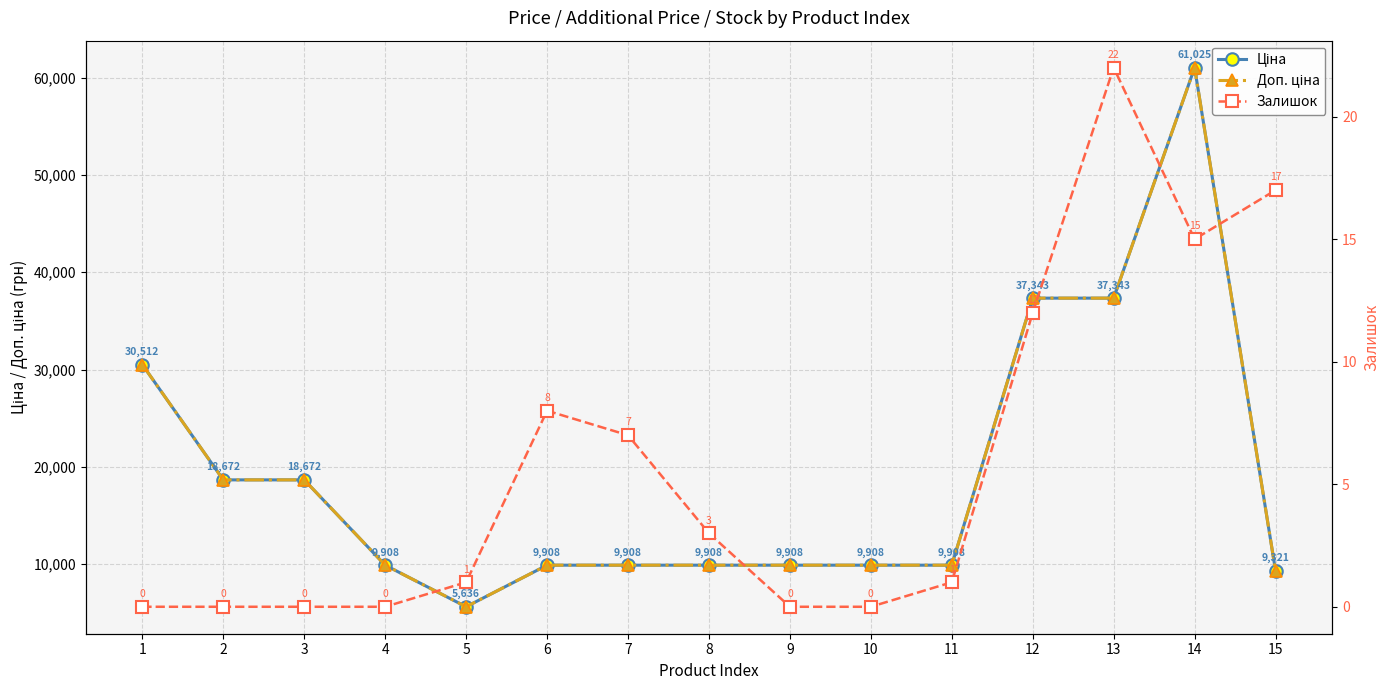

Where is Ціна nearest to the value 33330?

1